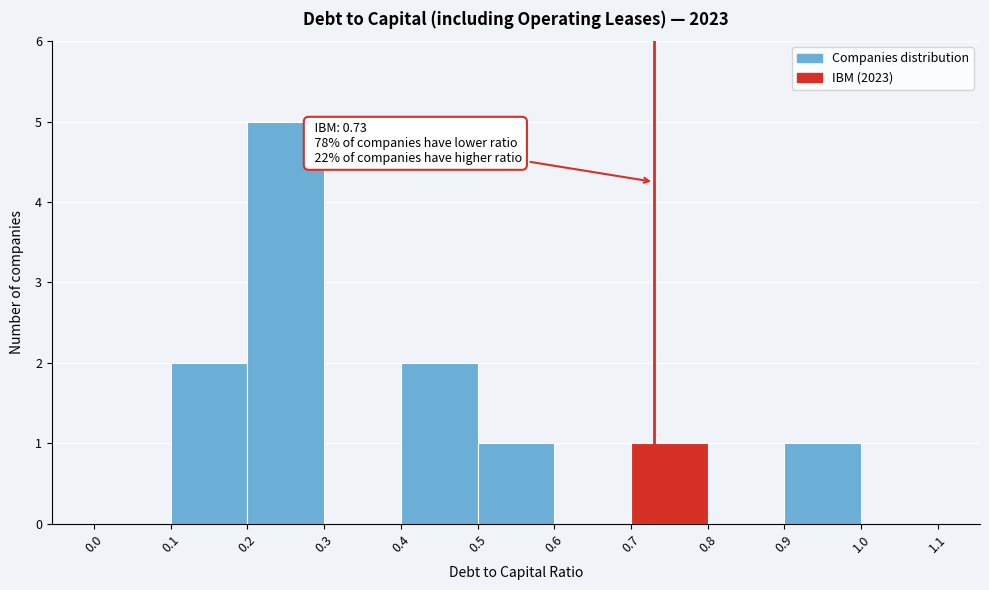

Which range on the x-axis has the tallest bar?

0.2 to 0.3